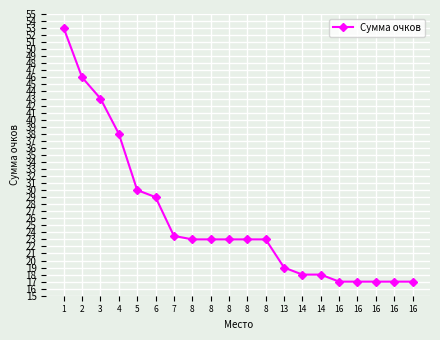

How many lines are shown in the chart?

1